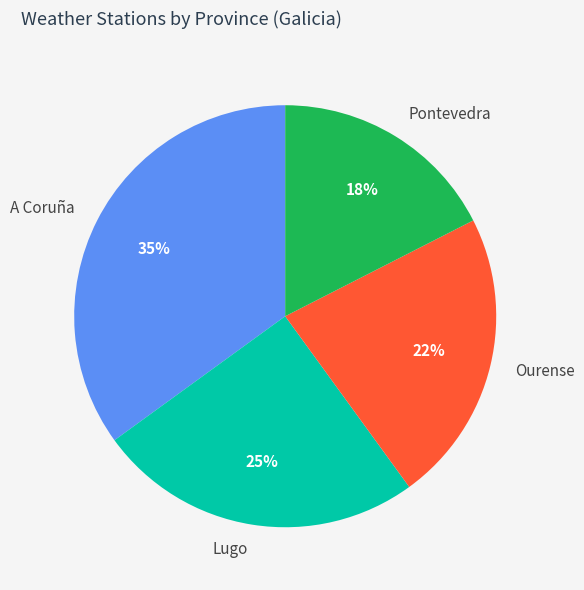

Is the sum of Ourense and A Coruña greater than half?

Yes